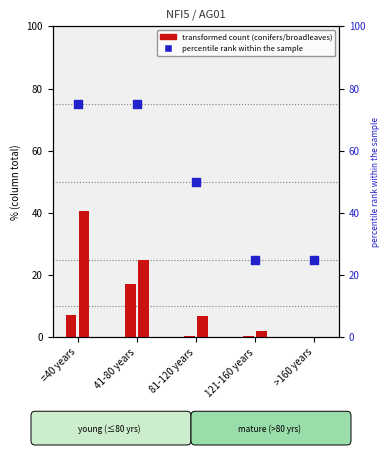

Which series has the largest total across all categories?

percentile rank within the sample